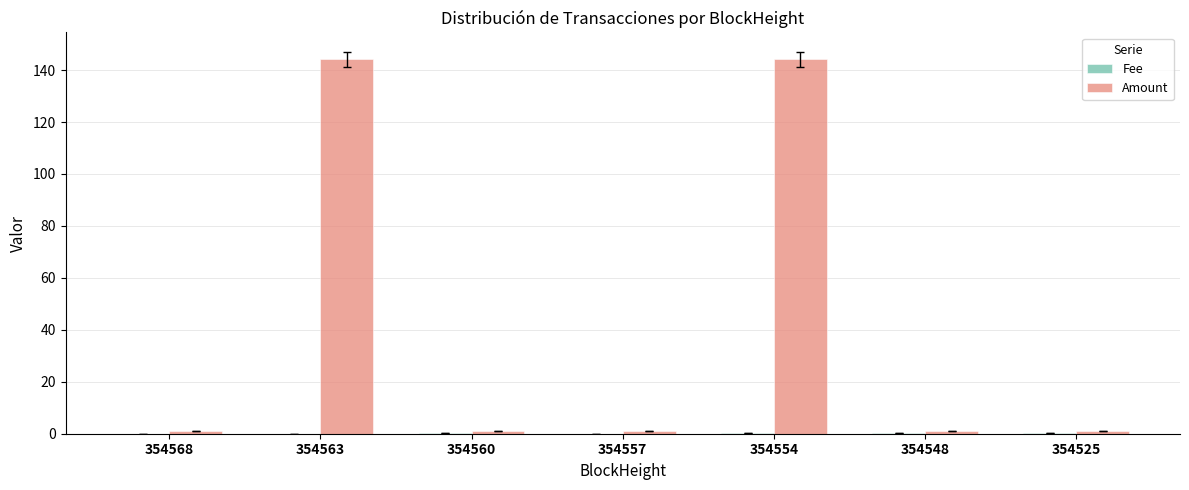

What is the total value across all series at 354563?

144.3